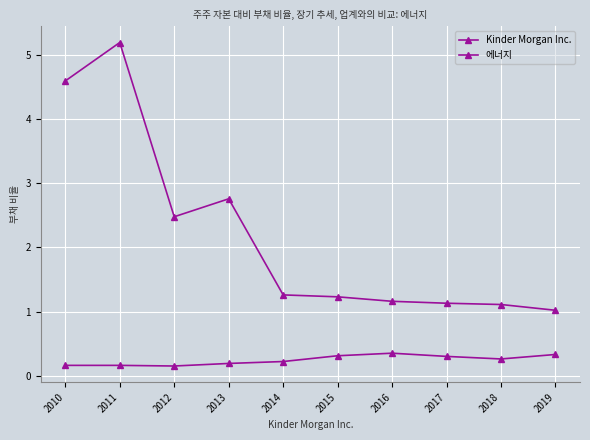

How many 에너지 values are between 0 and 1?

10